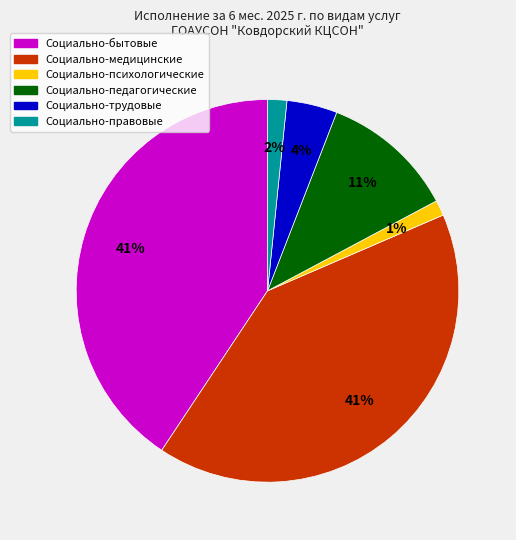

How many slices are in this pie chart?

6